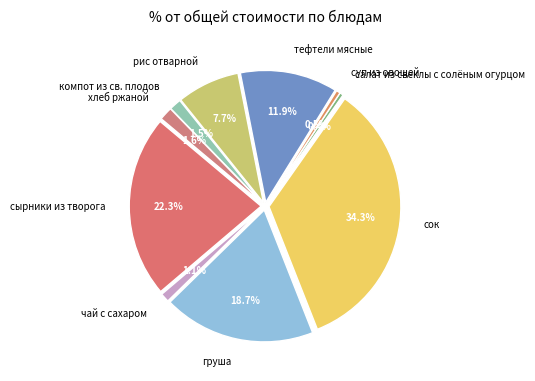

To the nearest percent, what is the combined percentage of хлеб ржаной and чай с сахаром?

3%